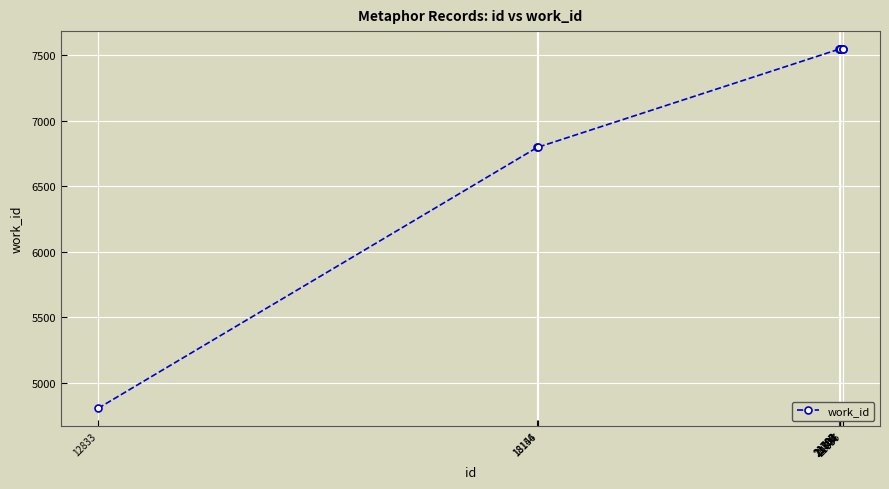

What is the difference between the maximum and second lowest values?

750